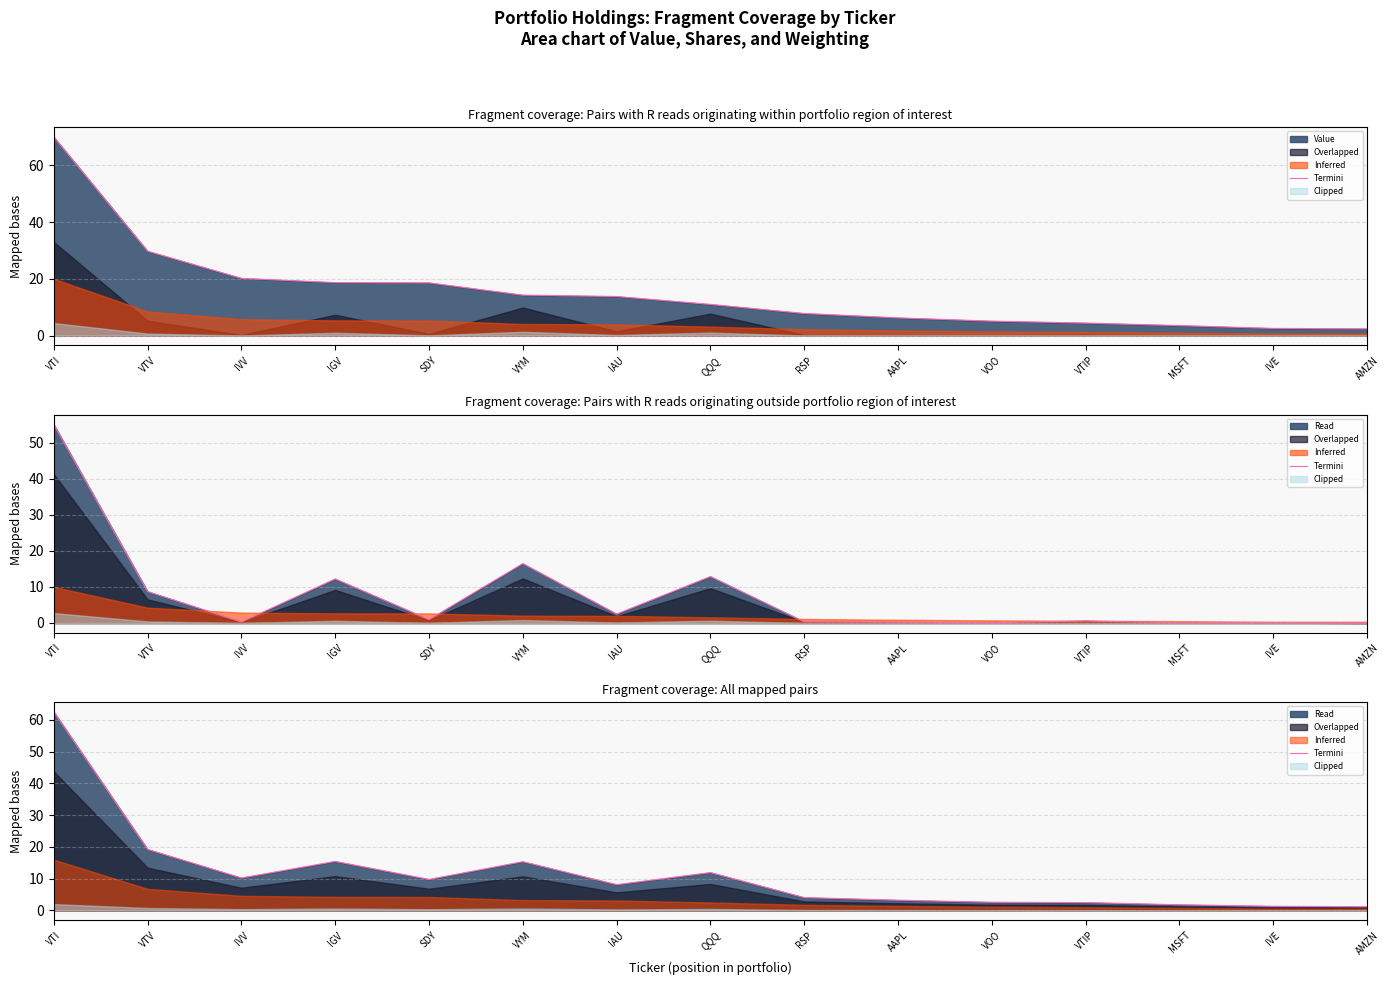

What is the label of the 2nd point from the left?

VTV